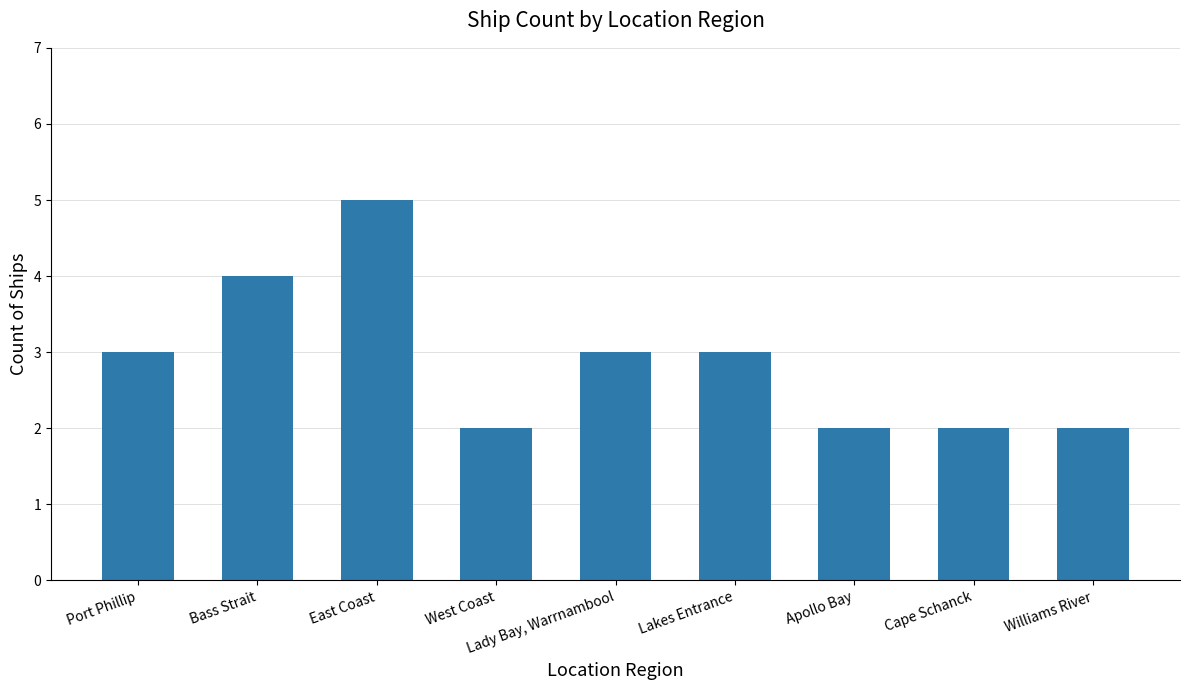

Reading left to right, list all the values displayed in this chart.

3	4	5	2	3	3	2	2	2